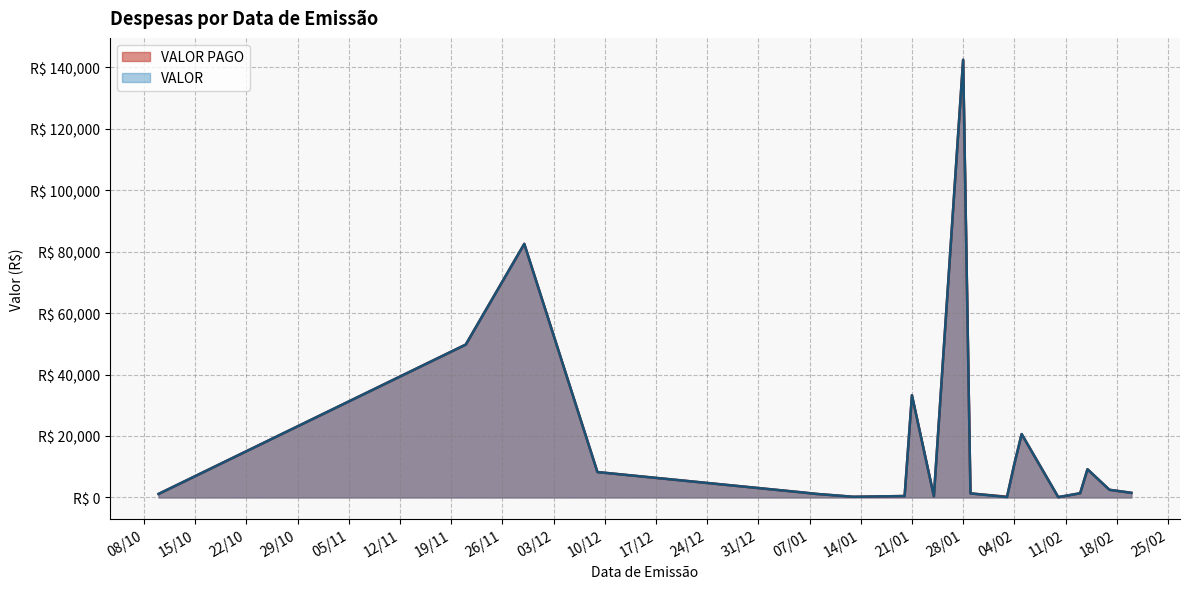

What is the sum of the VALOR values at 22 and 18?

33379.7